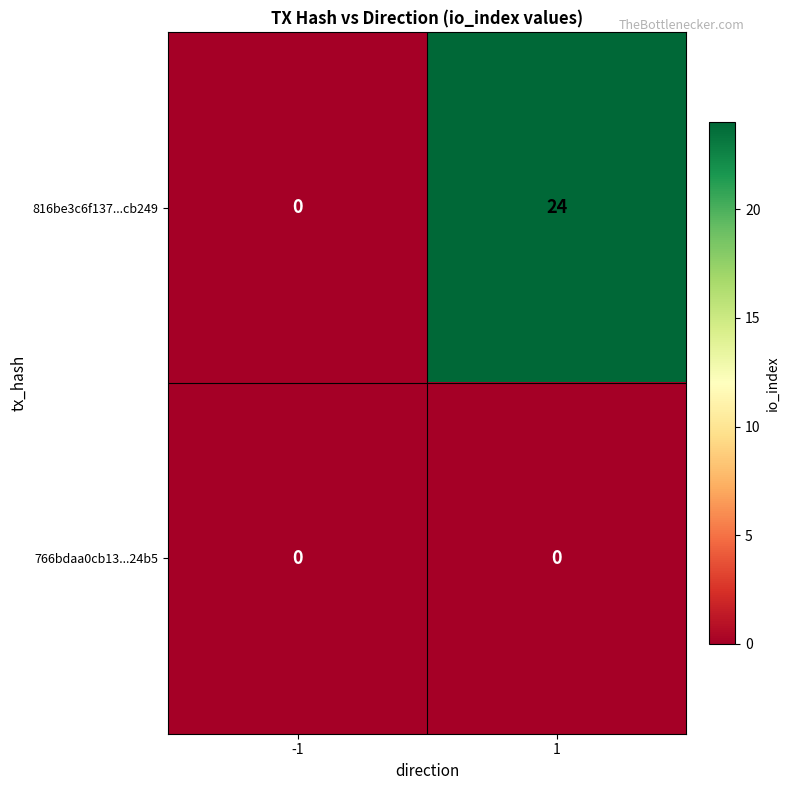

List the labels in order of 816be3c6f137...cb249 value, smallest first.

-1, 1